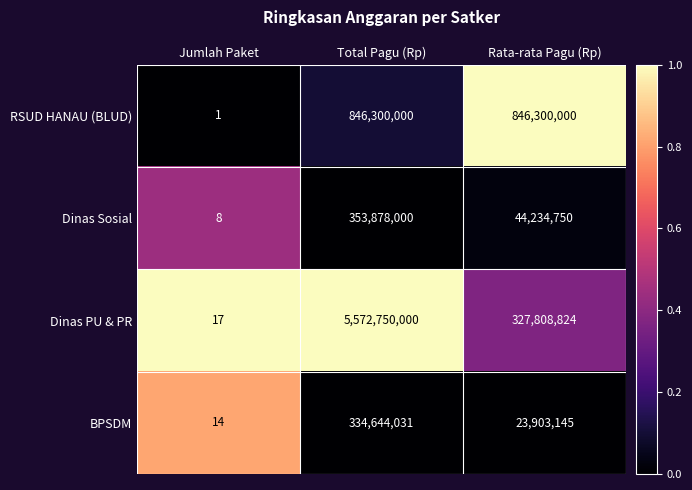

True or false: Dinas PU & PR has a value of 327808824 at Rata-rata Pagu (Rp).

True